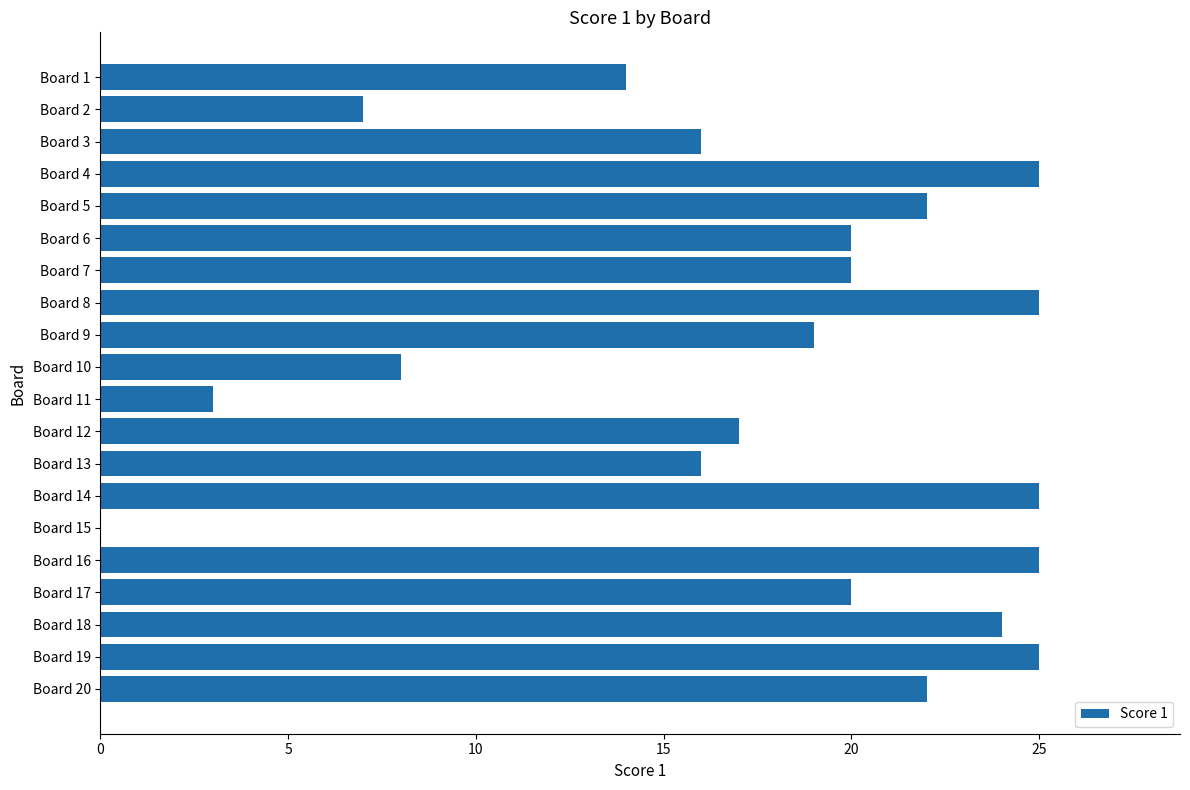

How many categories are shown in the chart?

20